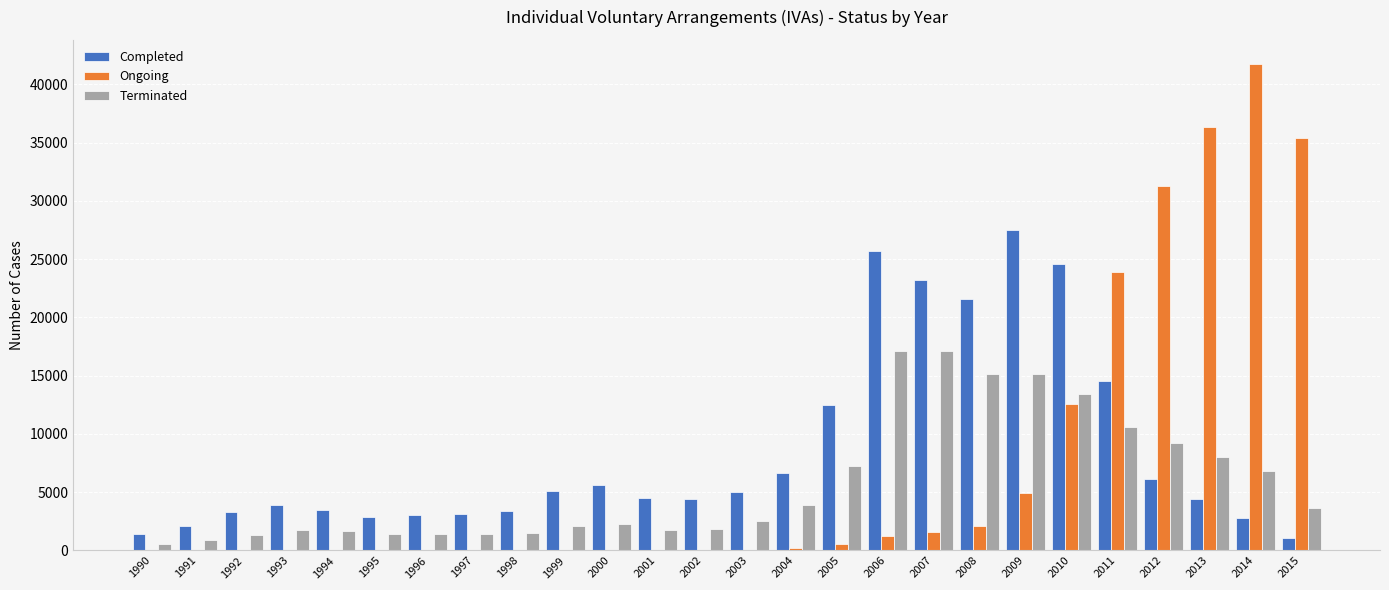

Which series has the largest total across all categories?

Completed